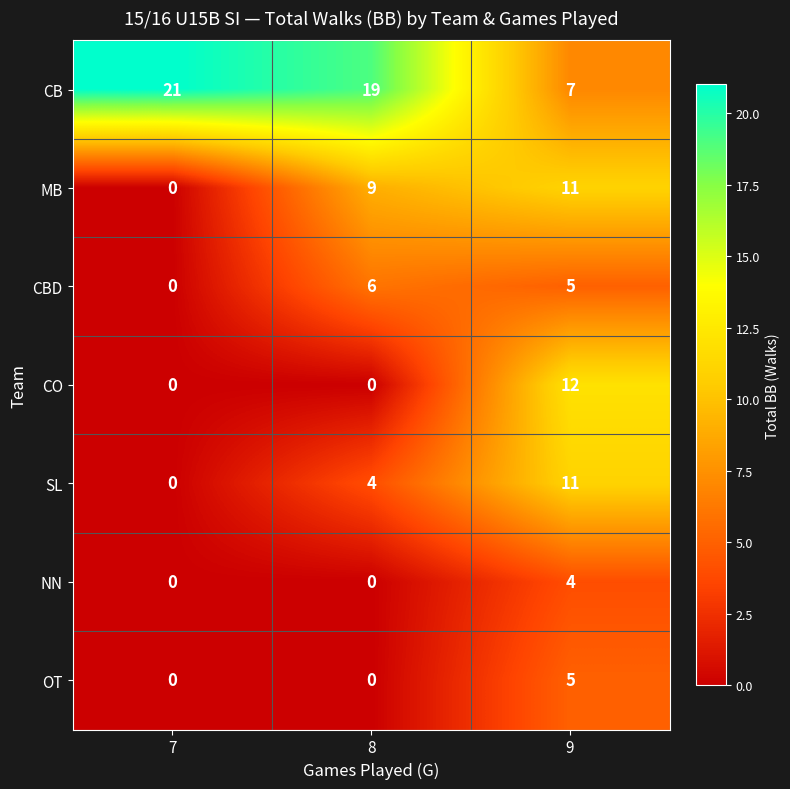

What is the total value across all series at 9?

55